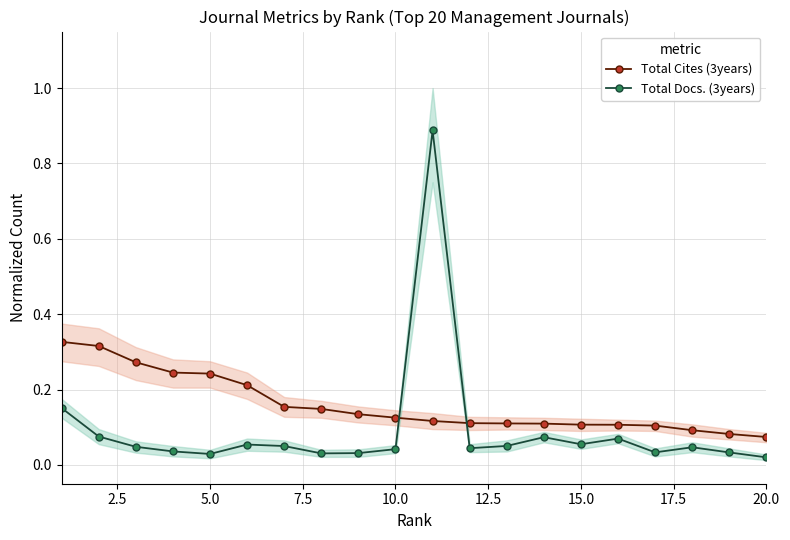

Which series has the largest range (max minus min)?

Total Docs. (3years)